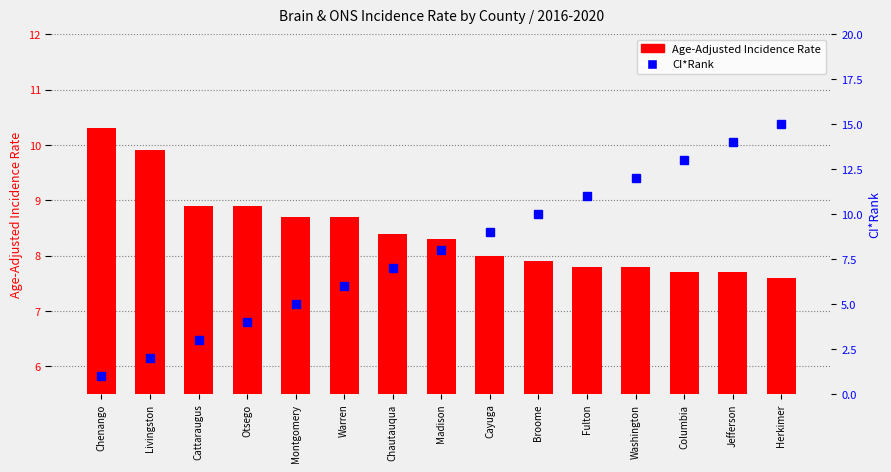

What is the value of the Age-Adjusted Incidence Rate bar at the 8th from the left?

8.3